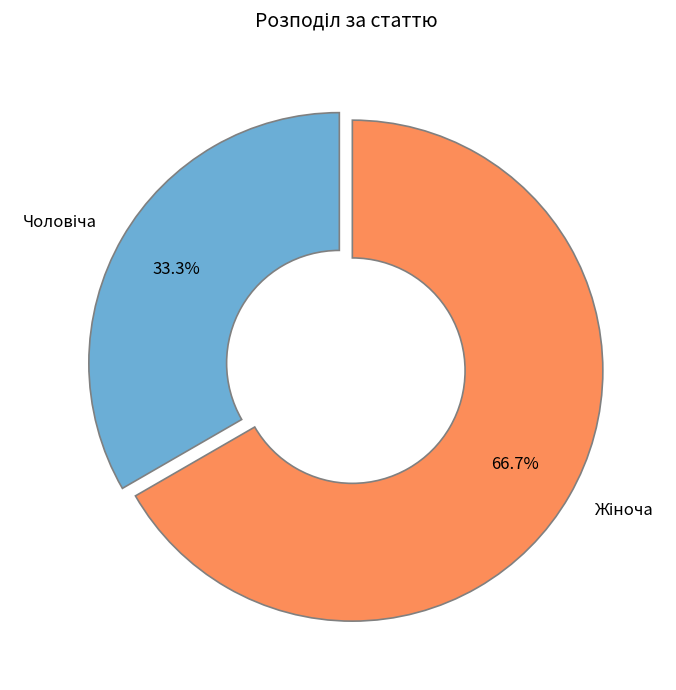

Is there any slice that represents more than half of the pie?

Yes